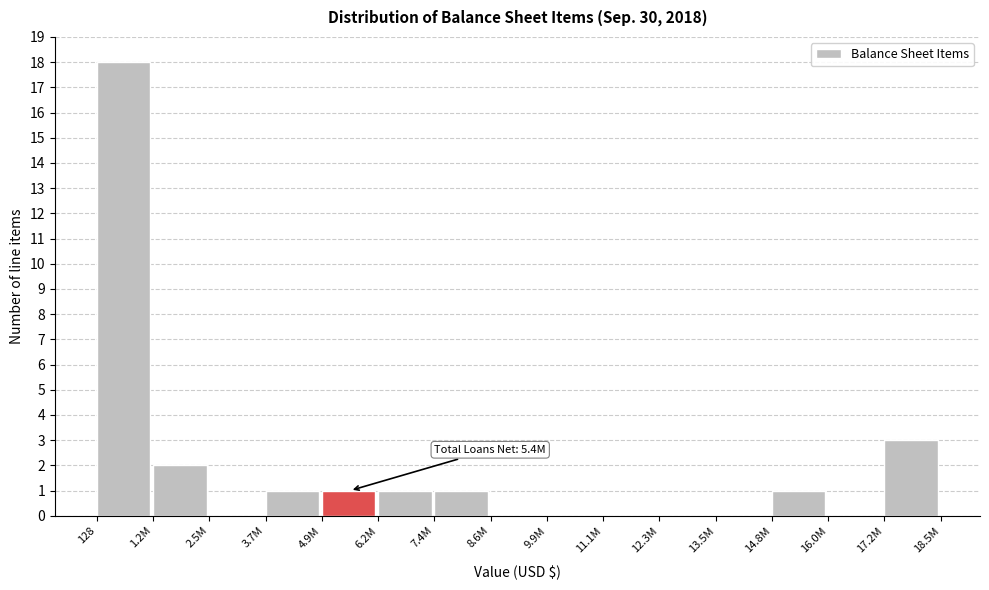

Reading left to right, what are all the values shown in this chart?

128=18	1.2M=2	2.5M=0	3.7M=1	4.9M=1	6.2M=1	7.4M=1	8.6M=0	9.9M=0	11.1M=0	12.3M=0	13.5M=0	14.8M=1	16.0M=0	17.2M=3